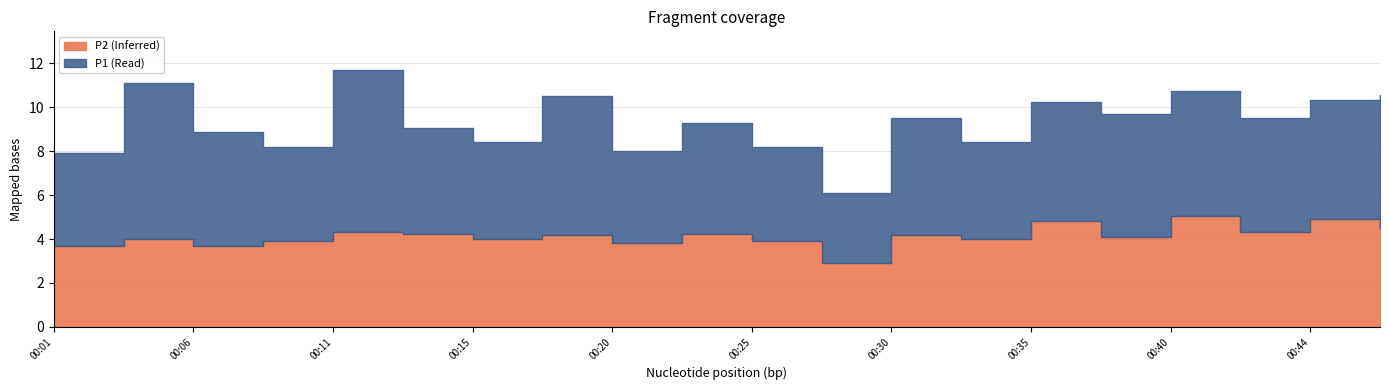

The value of P2 at 00:18 is 1.7. True or false?

False